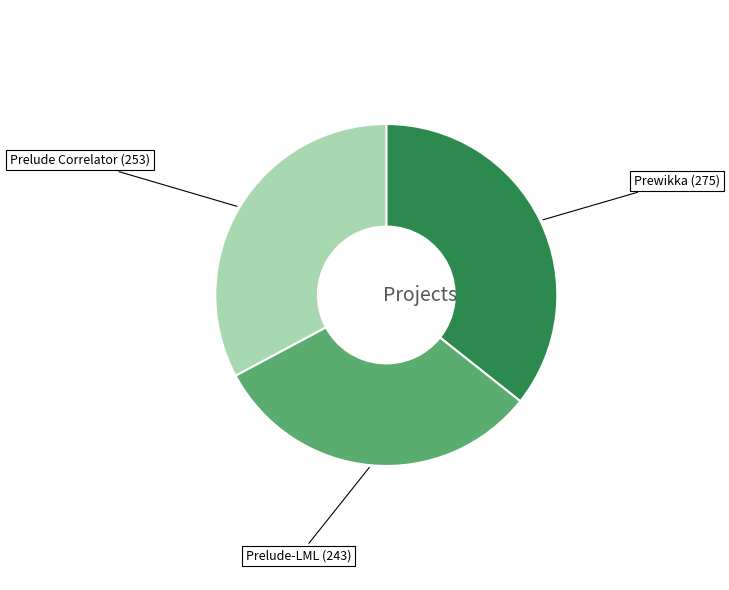

Which category has the smallest portion of the pie?

Prelude-LML